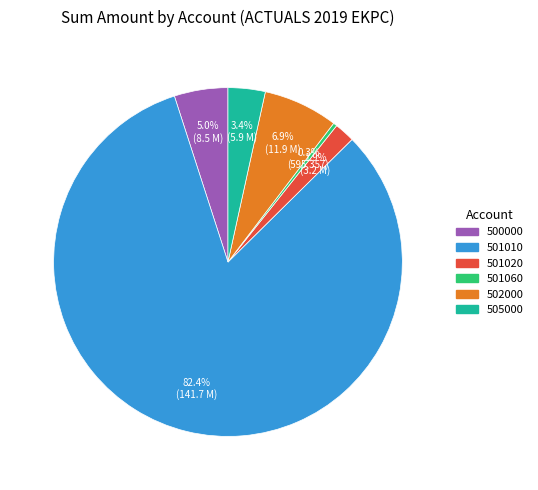

Is the sum of 501010 and 500000 greater than half?

Yes